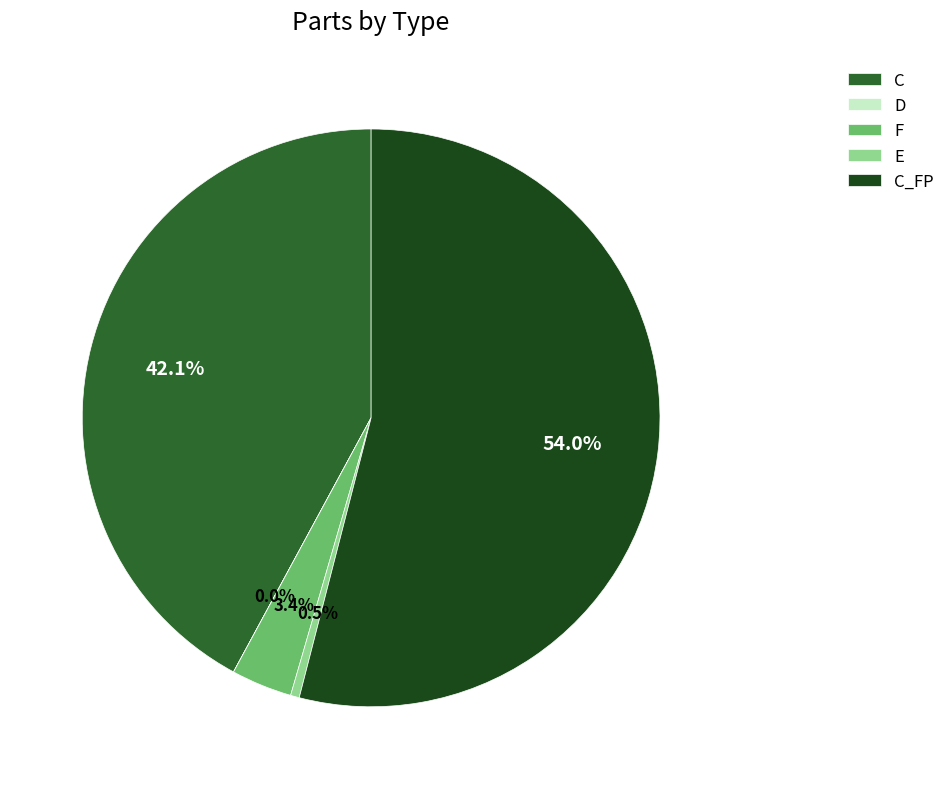

True or false: C accounts for 56% of the total.

False